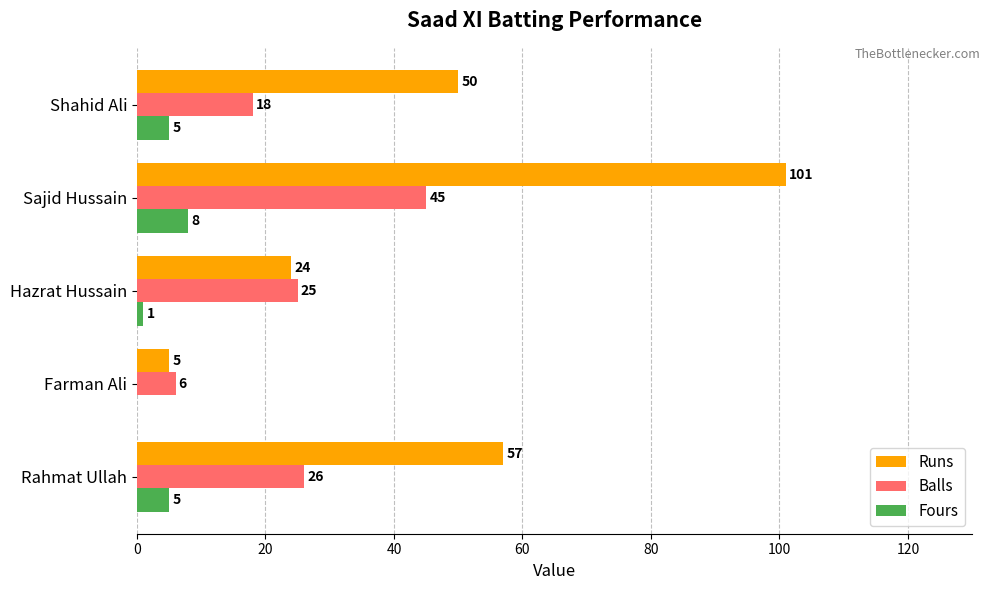

Which series changed the most between Hazrat Hussain and Sajid Hussain?

Runs